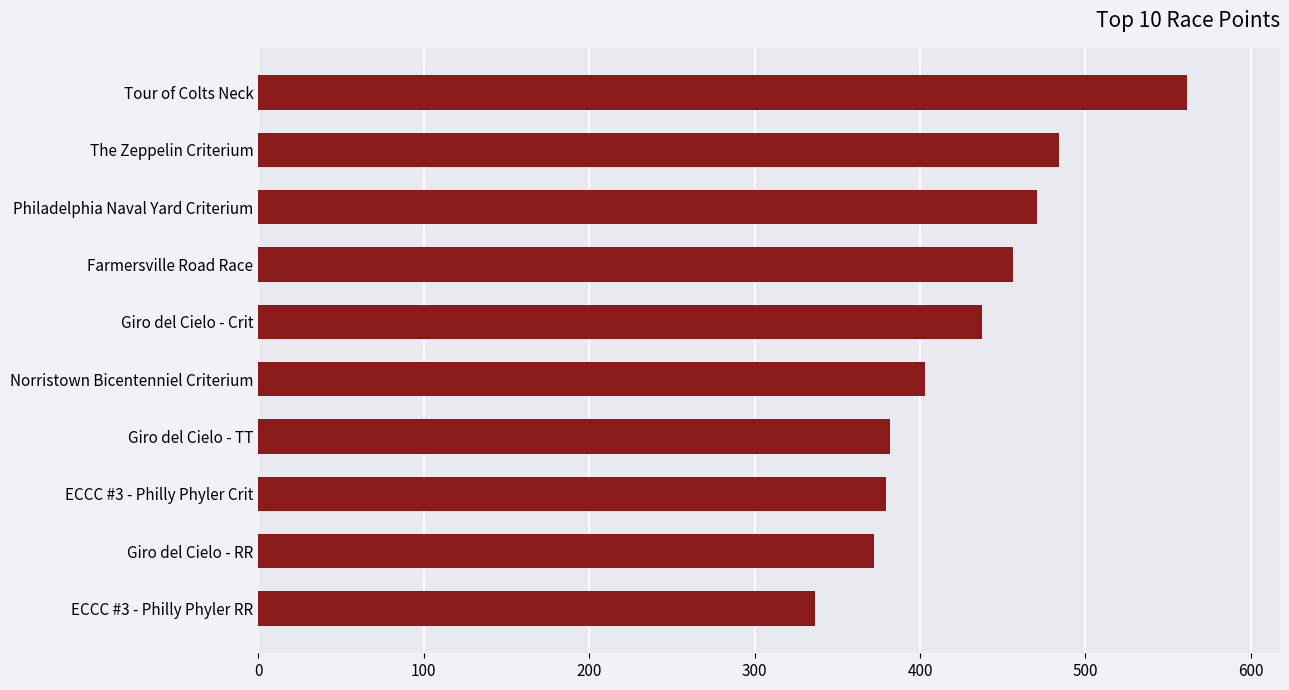

Between ECCC #3 - Philly Phyler Crit and ECCC #3 - Philly Phyler RR, which is larger?

ECCC #3 - Philly Phyler Crit